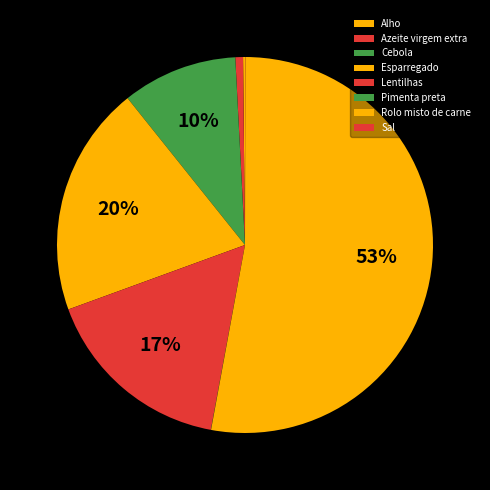

To the nearest percent, what percentage of the pie is Rolo misto de carne?

53%